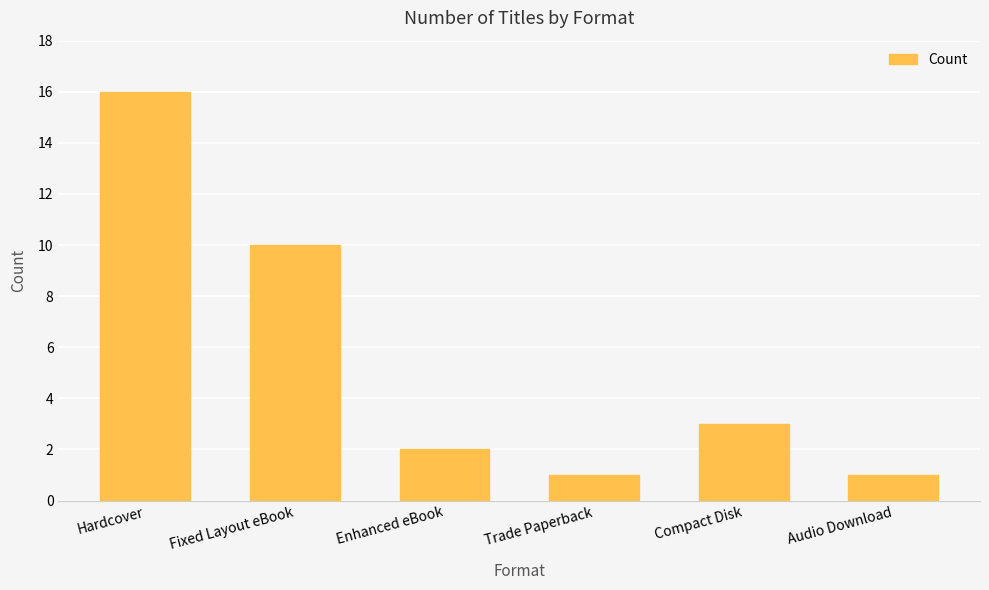

Reading left to right, transcribe all the data shown in this chart.

Hardcover=16	Fixed Layout eBook=10	Enhanced eBook=2	Trade Paperback=1	Compact Disk=3	Audio Download=1